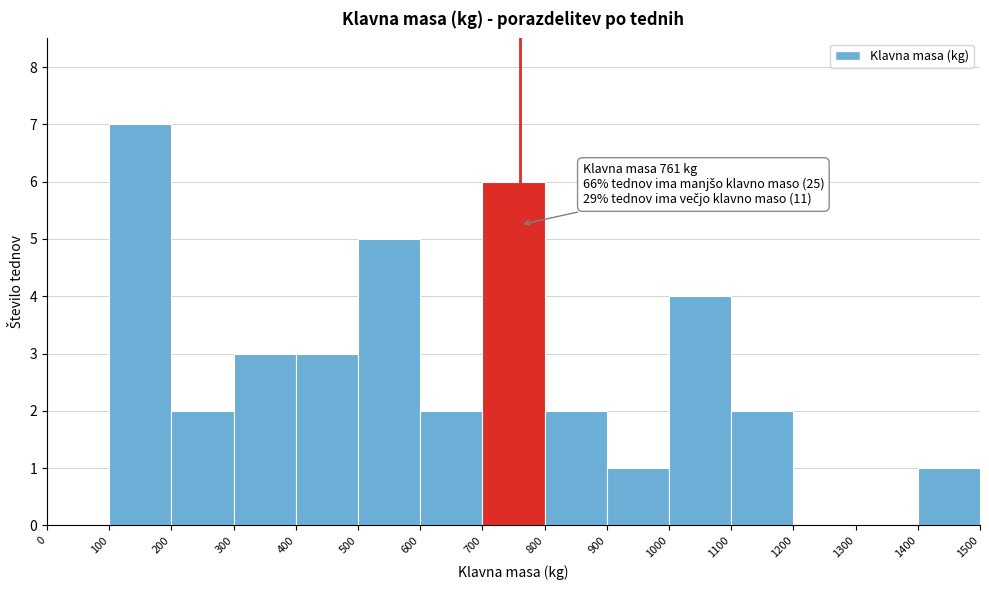

Which range on the x-axis has the tallest bar?

100 to 200